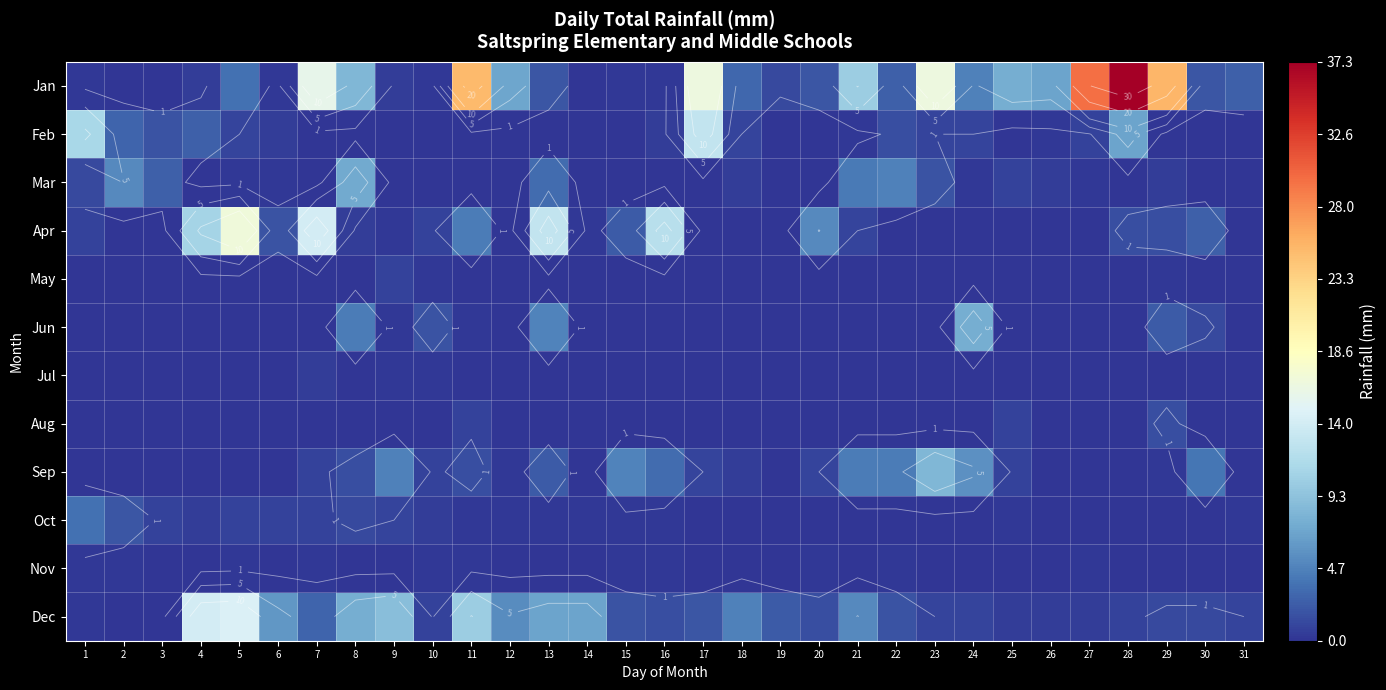

At which category is the sum across all series the highest?

28